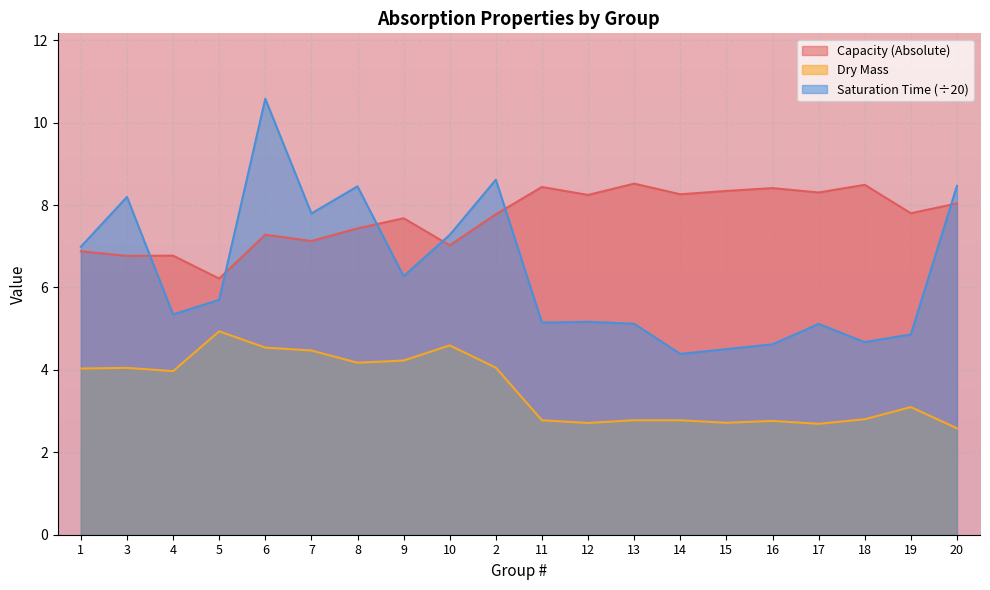

True or false: Dry Mass and Saturation Time intersect in this chart.

False